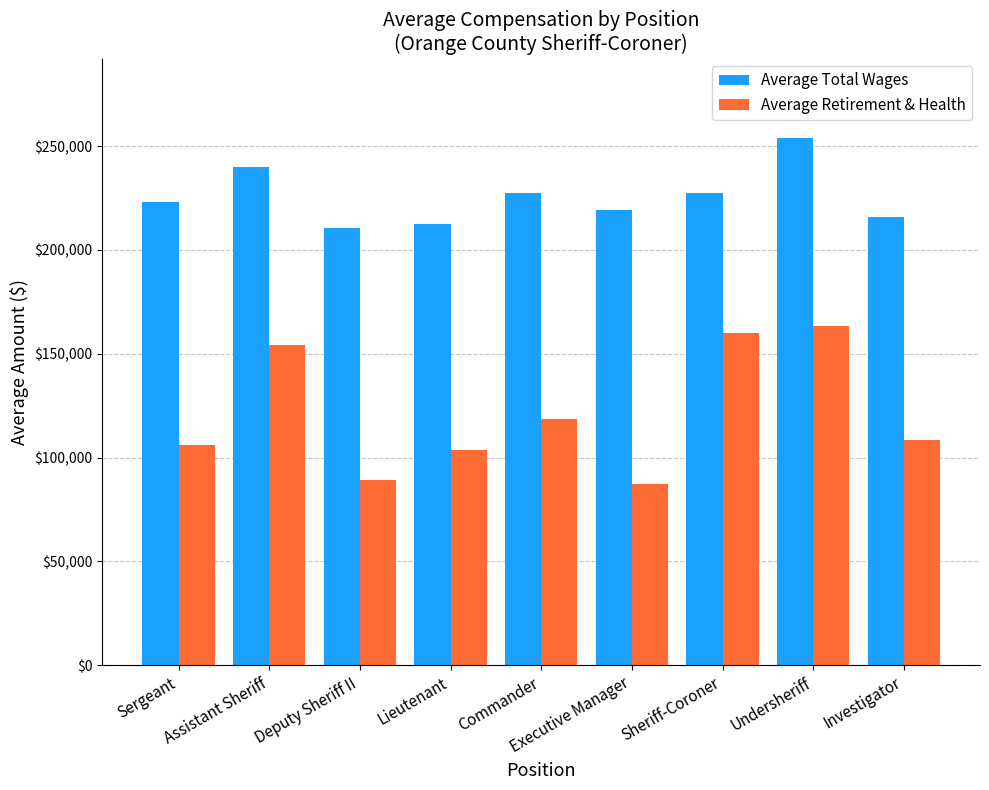

Is the value of Average Retirement & Health at Commander greater than the value of Average Total Wages at Deputy Sheriff II?

No